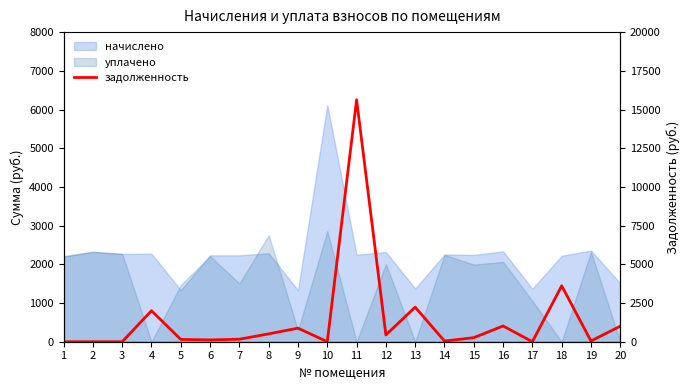

True or false: the data has more than 1 interior local peaks.

True